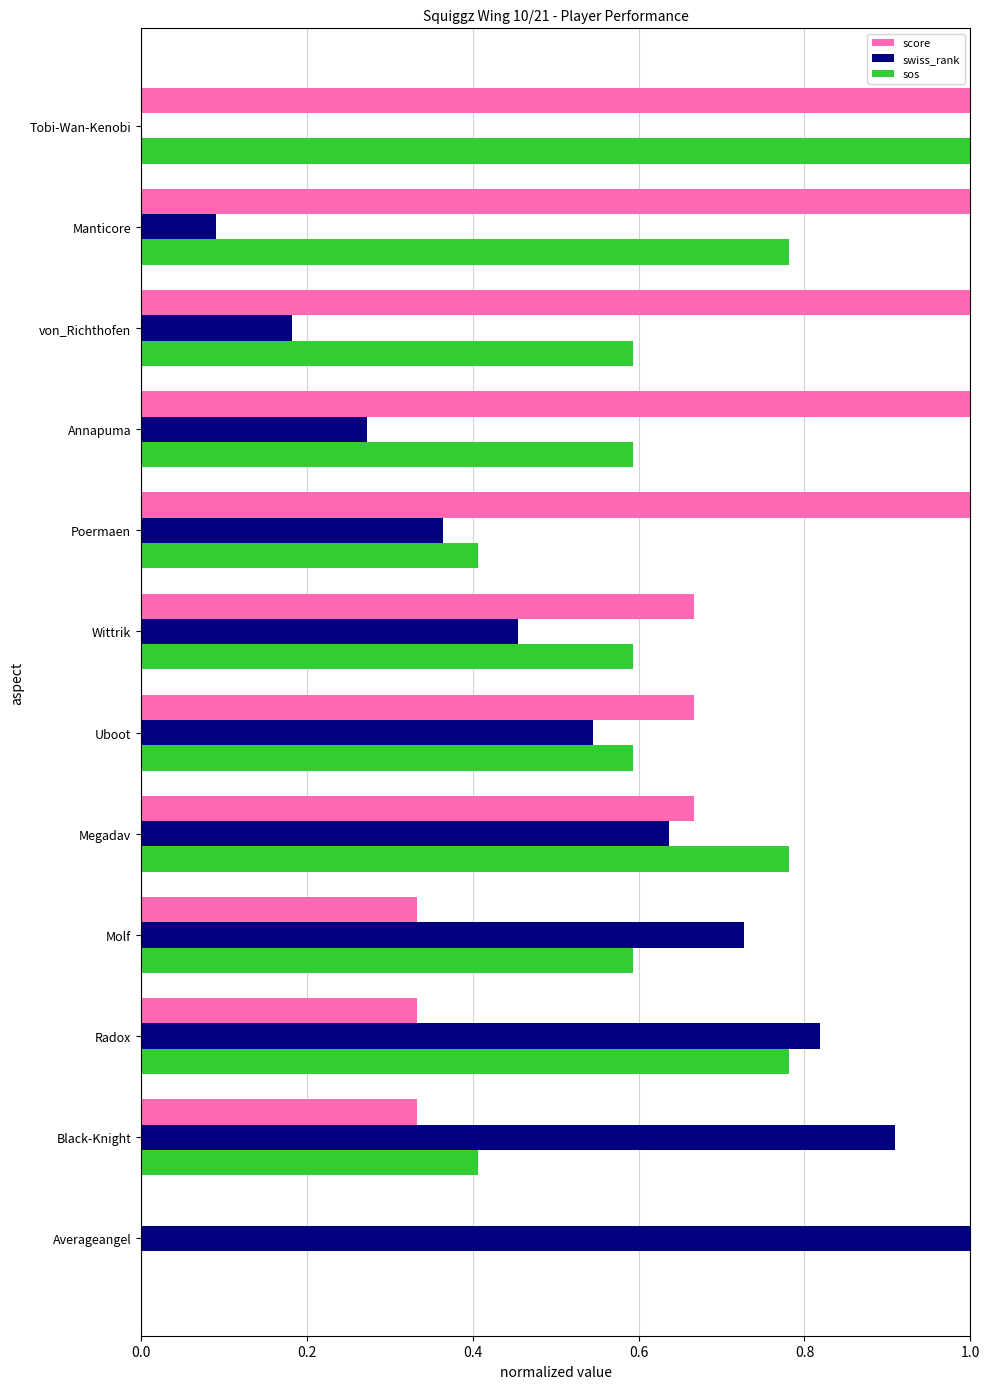

At which label does swiss_rank reach its peak?

Averageangel